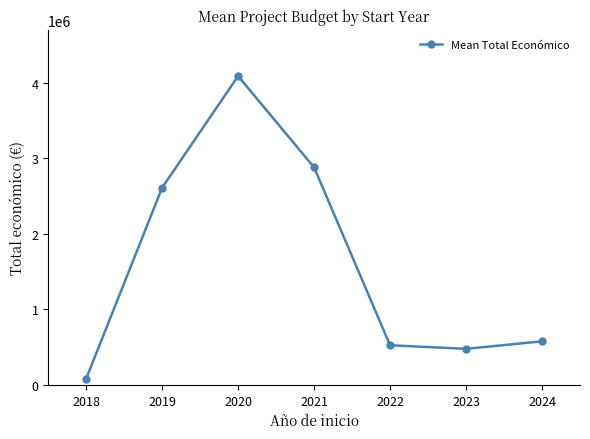

Reading left to right, list all the values displayed in this chart.

2018=80518.0	2019=2611681.5	2020=4090255.0	2021=2880123.4	2022=524192.6	2023=476796.3	2024=576219.8